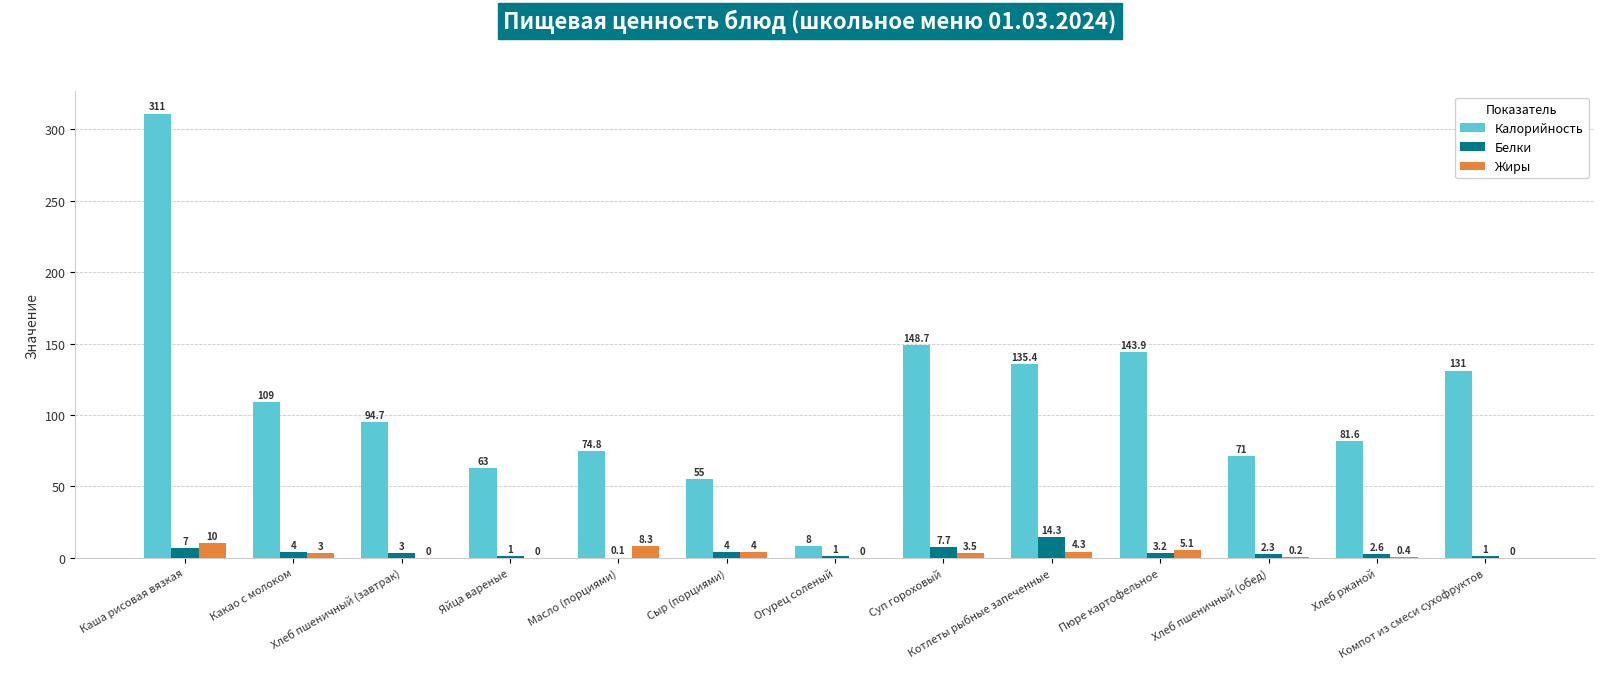

Which series has the largest total across all categories?

Калорийность